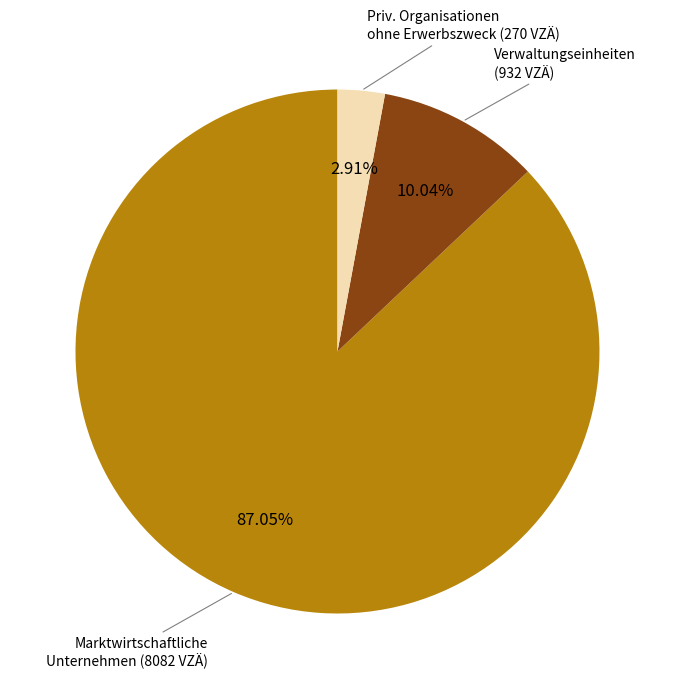

Does any single category account for the majority?

Yes